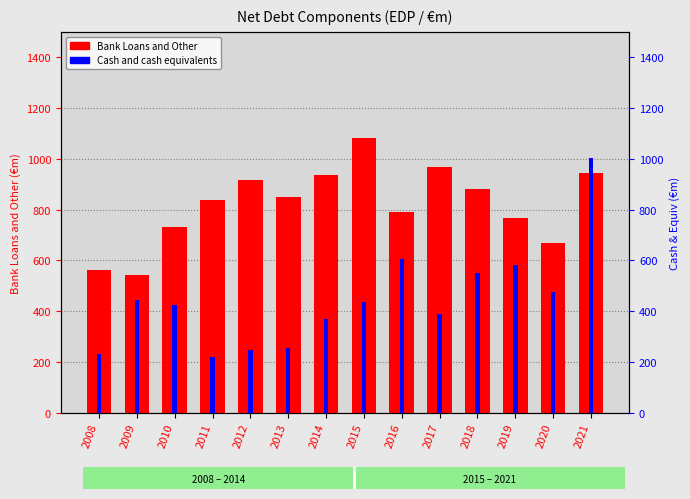

What is the spread (max minus min) of values at 2013?

592.5